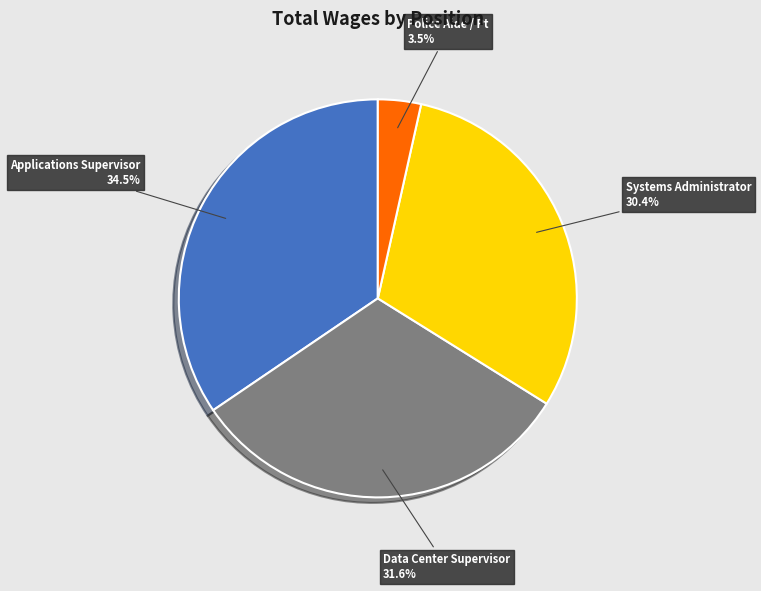

Is it true that Systems Administrator is 30% of the pie?

True